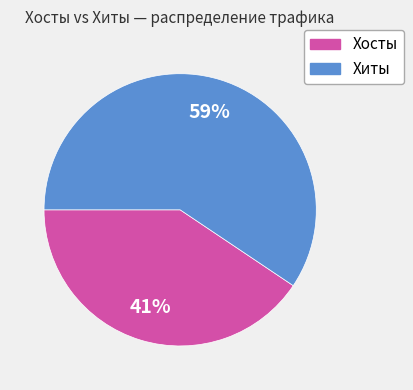

Is there any slice that represents more than half of the pie?

Yes